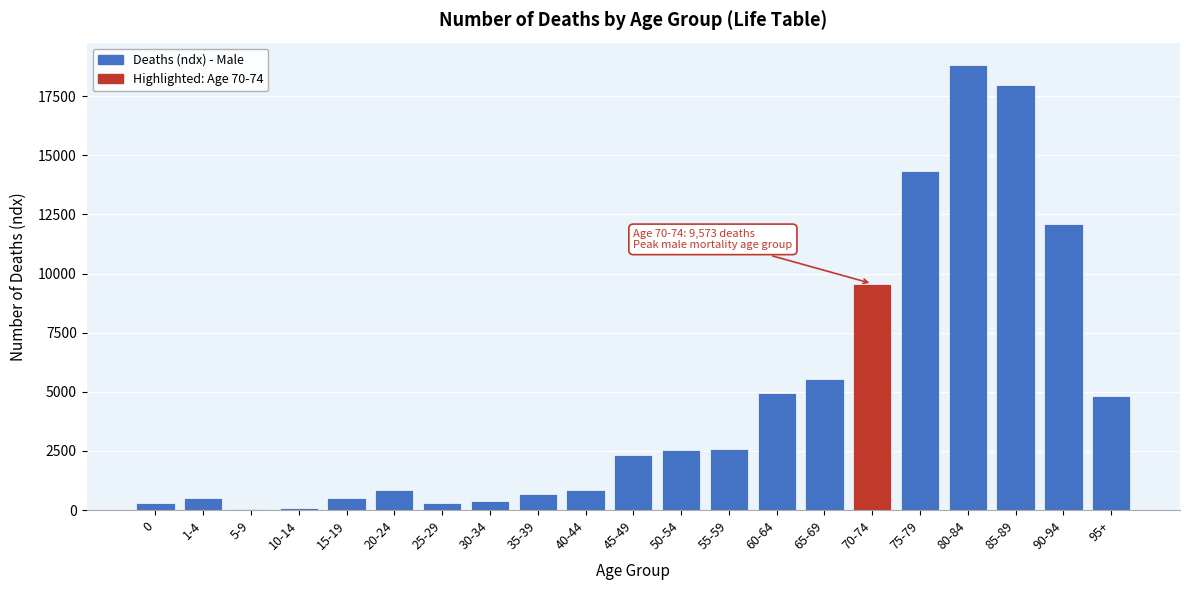

The value at 45-49 is 2332. True or false?

True